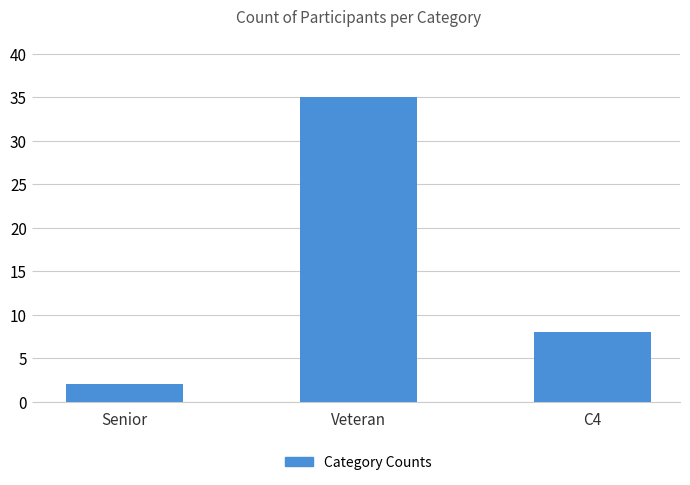

What is the change in value from Senior to Veteran?

+33